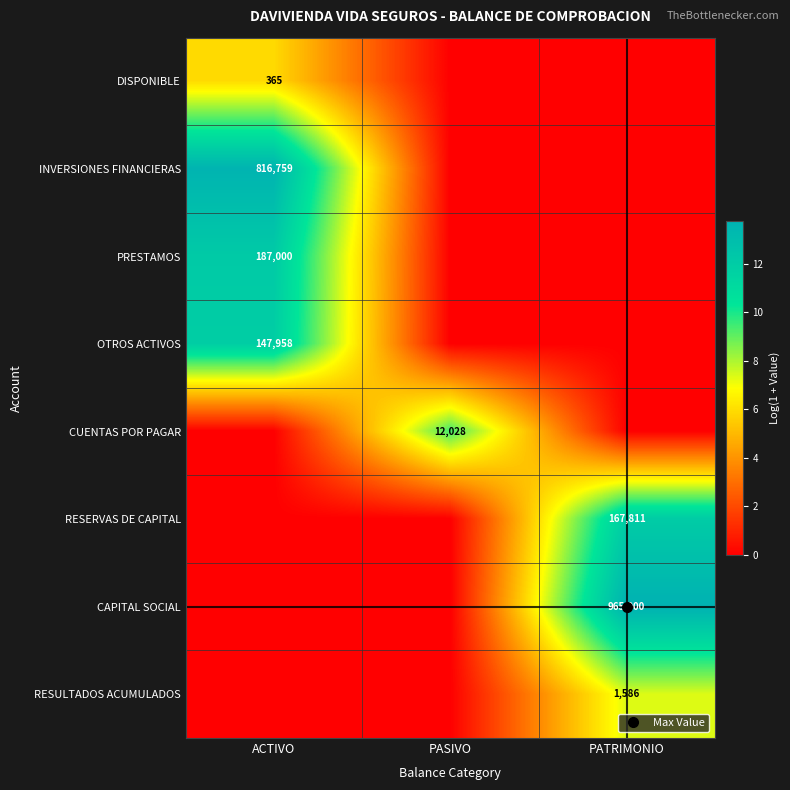

Which category has the lowest value across all series?

PASIVO